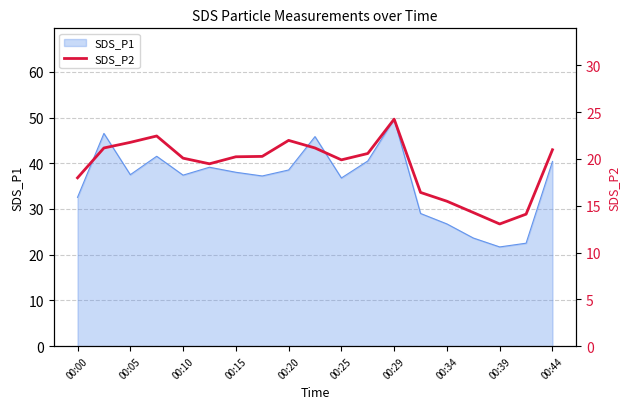

The value of SDS_P1 at 00:44 is 19.5. True or false?

False